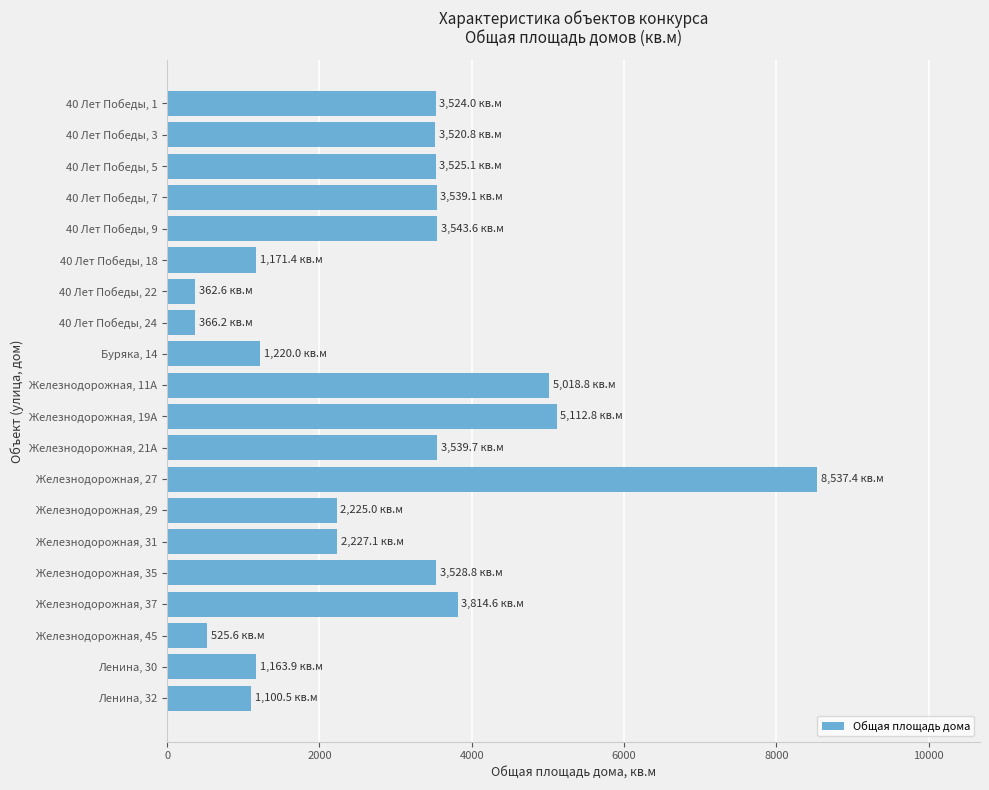

What is the sum of all values?

57567.0